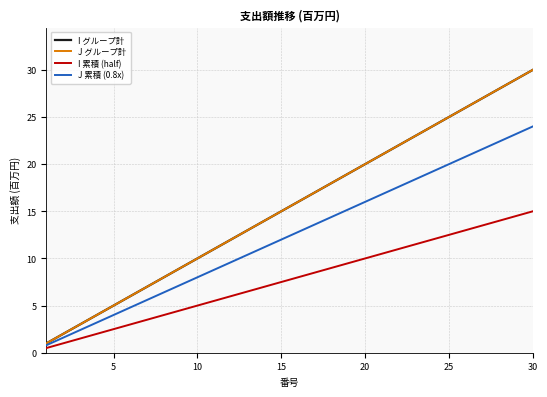

Reading left to right, what are all the values shown in this chart?

I グループ計: 1.0	2.0	3.0	4.0	5.0	6.0	7.0	8.0	9.0	10.0	11.0	12.0	13.0	14.0	15.0	16.0	17.0	18.0	19.0	20.0	21.0	22.0	23.0	24.0	25.0	26.0	27.0	28.0	29.0	30.0
J グループ計: 1.0	2.0	3.0	4.0	5.0	6.0	7.0	8.0	9.0	10.0	11.0	12.0	13.0	14.0	15.0	16.0	17.0	18.0	19.0	20.0	21.0	22.0	23.0	24.0	25.0	26.0	27.0	28.0	29.0	30.0
I 累積 (half): 0.5	1.0	1.5	2.0	2.5	3.0	3.5	4.0	4.5	5.0	5.5	6.0	6.5	7.0	7.5	8.0	8.5	9.0	9.5	10.0	10.5	11.0	11.5	12.0	12.5	13.0	13.5	14.0	14.5	15.0
J 累積 (0.8x): 0.8	1.6	2.4	3.2	4.0	4.8	5.6	6.4	7.2	8.0	8.8	9.6	10.4	11.2	12.0	12.8	13.6	14.4	15.2	16.0	16.8	17.6	18.4	19.2	20.0	20.8	21.6	22.4	23.2	24.0